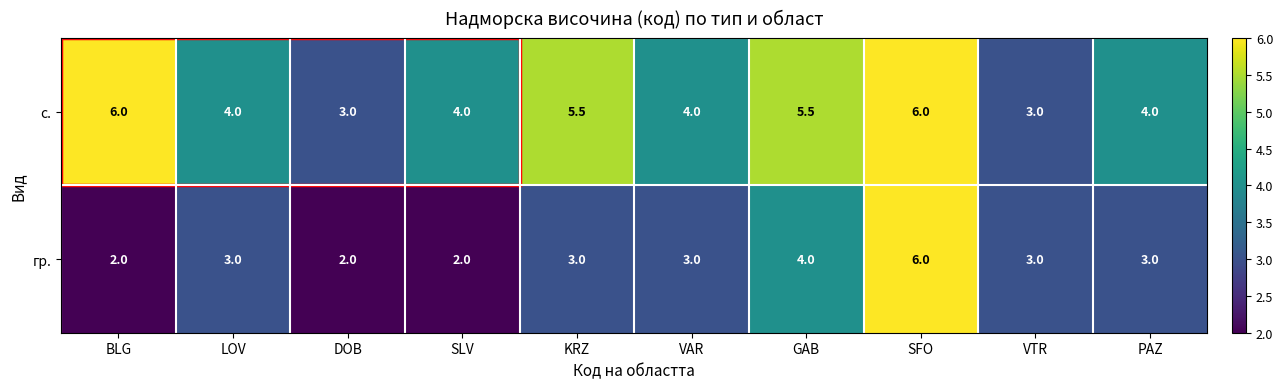

The с. series shows 4.0 at SLV. True or false?

True